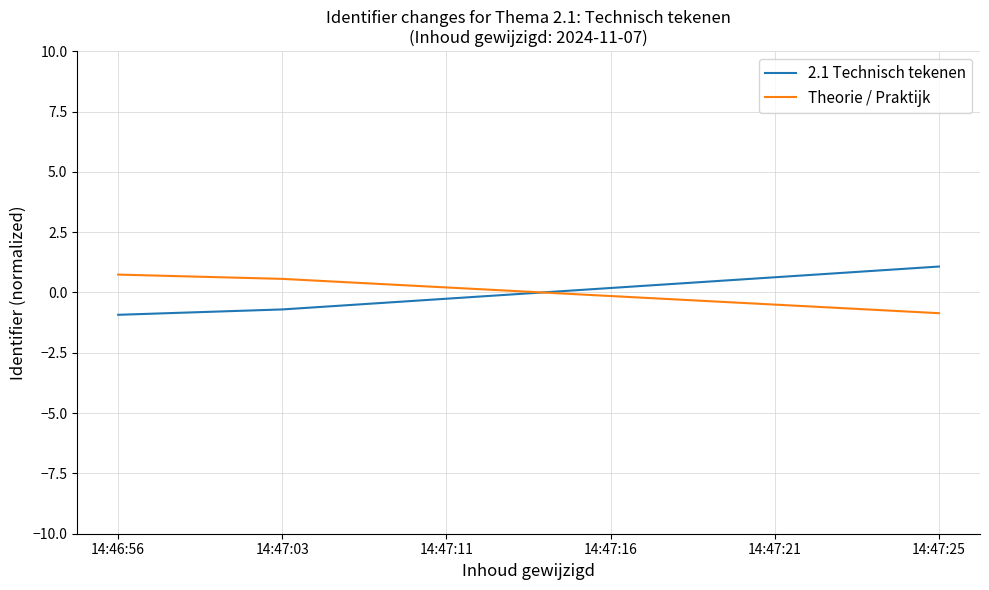

What is the difference between the highest and lowest values at 14:47:03?

1.3